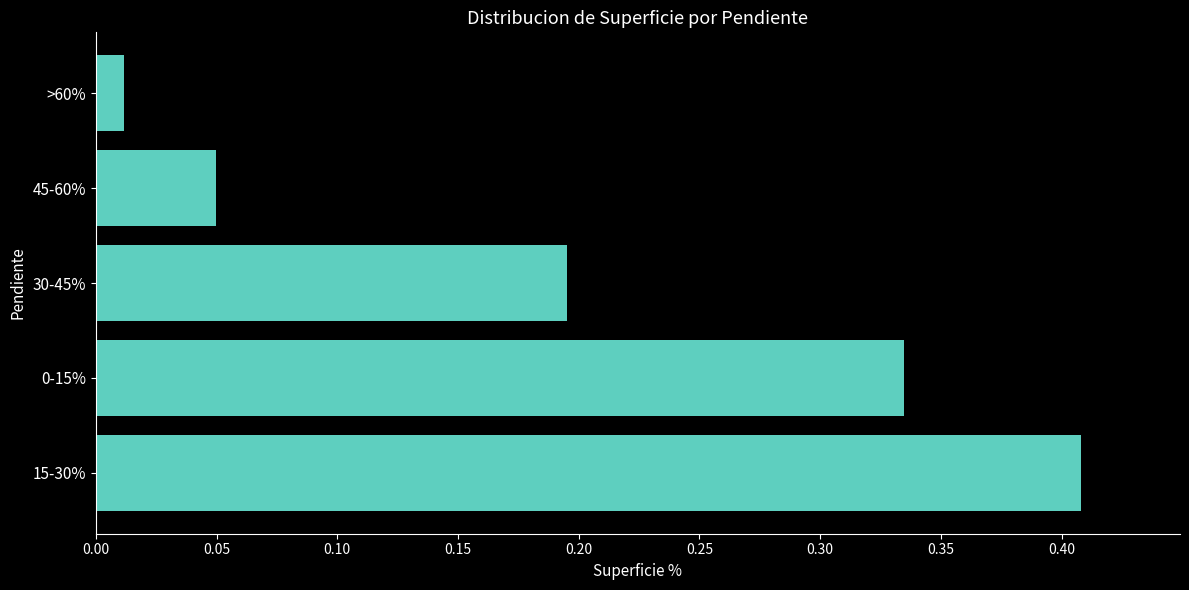

Is it true that the value at 45-60% is 0.1?

False